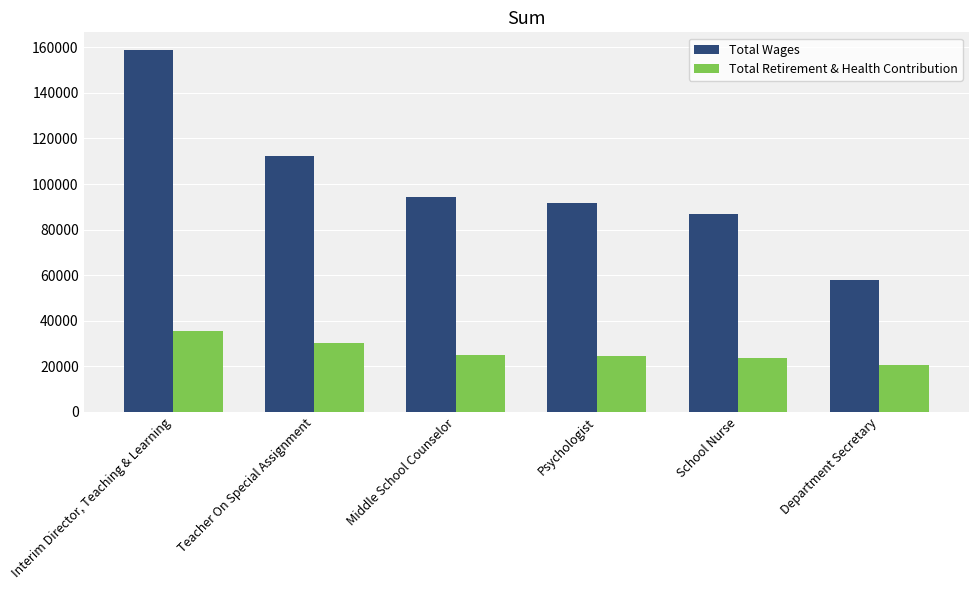

What are all the series names shown in the legend?

Total Wages, Total Retirement & Health Contribution